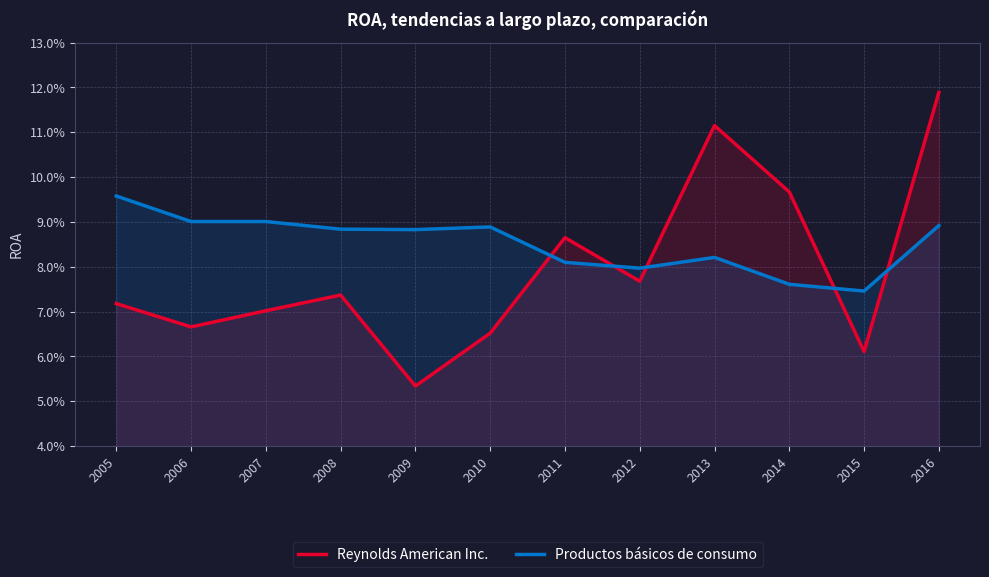

Where is the first local maximum for Reynolds American Inc.?

2008